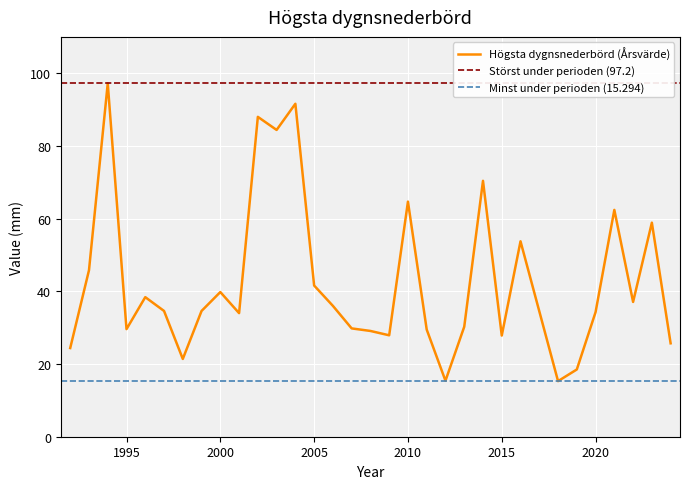

What is the sum of the values at 2012 and 2018?

30.7